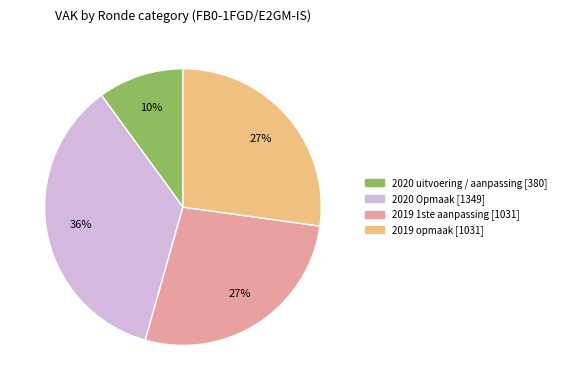

Which has a higher value, 2020 Opmaak or 2019 opmaak?

2020 Opmaak